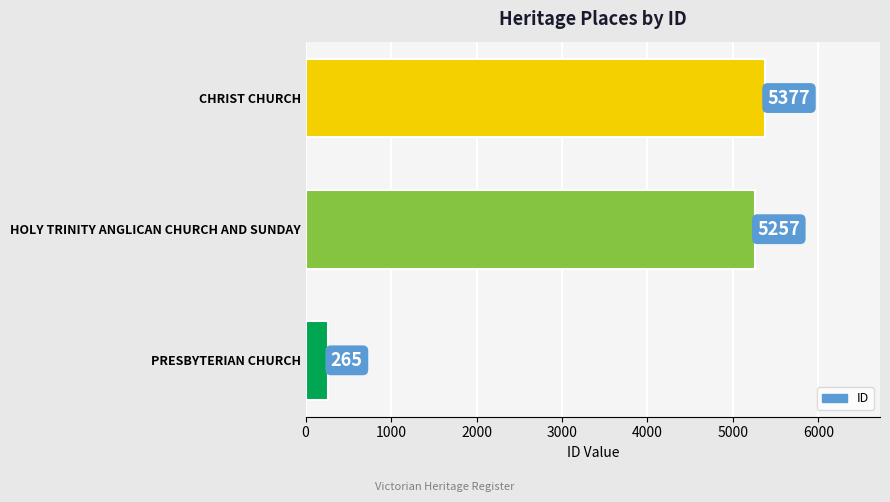

Between PRESBYTERIAN CHURCH and HOLY TRINITY ANGLICAN CHURCH AND SUNDAY, which is larger?

HOLY TRINITY ANGLICAN CHURCH AND SUNDAY